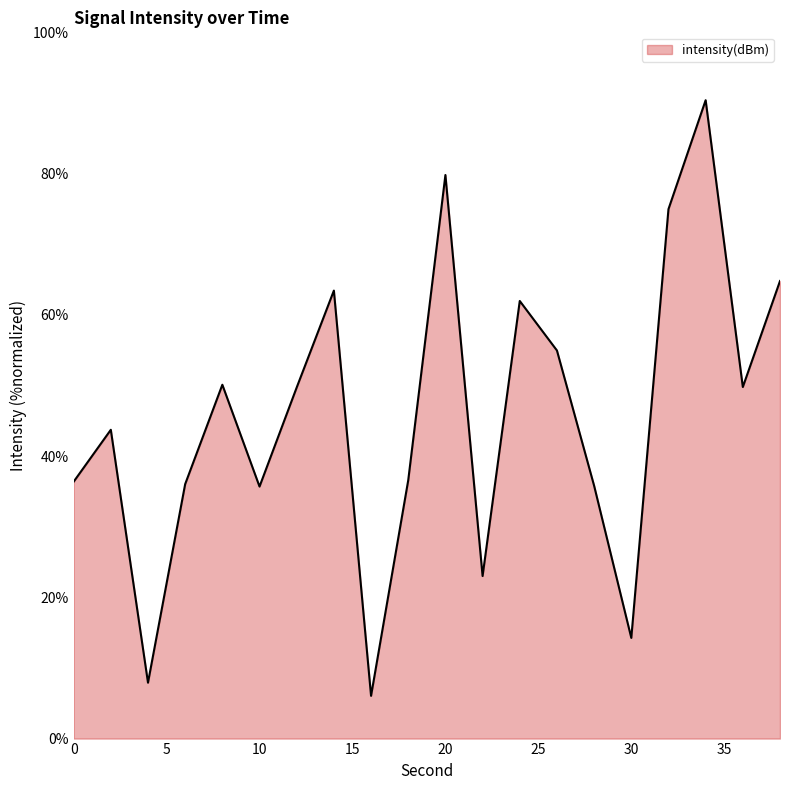

What is the greatest value displayed?

90.4